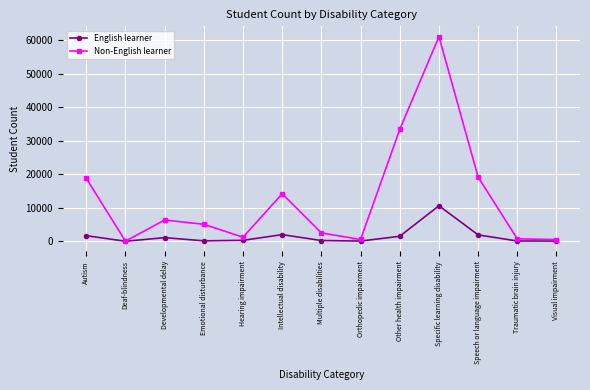

Rank the series by their average value, from highest to lowest.

Non-English learner, English learner